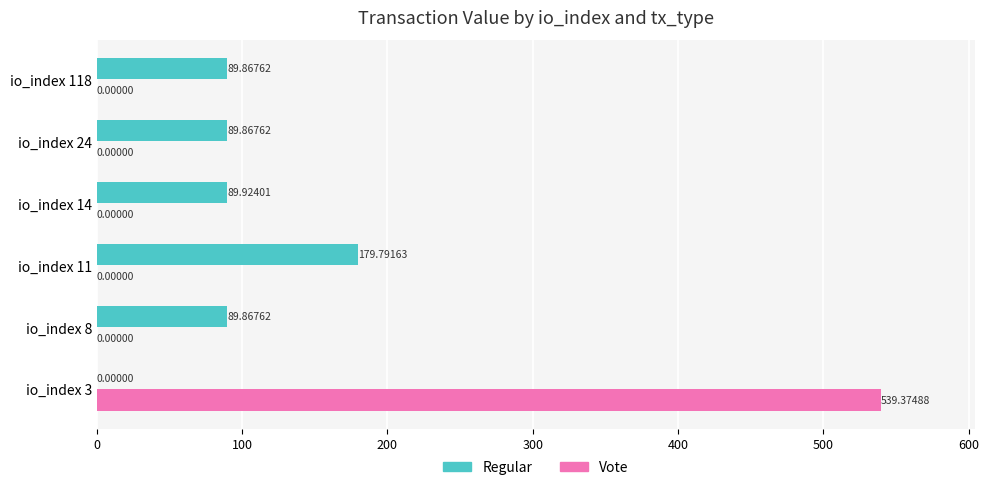

How many data points in Regular are above 89?

5